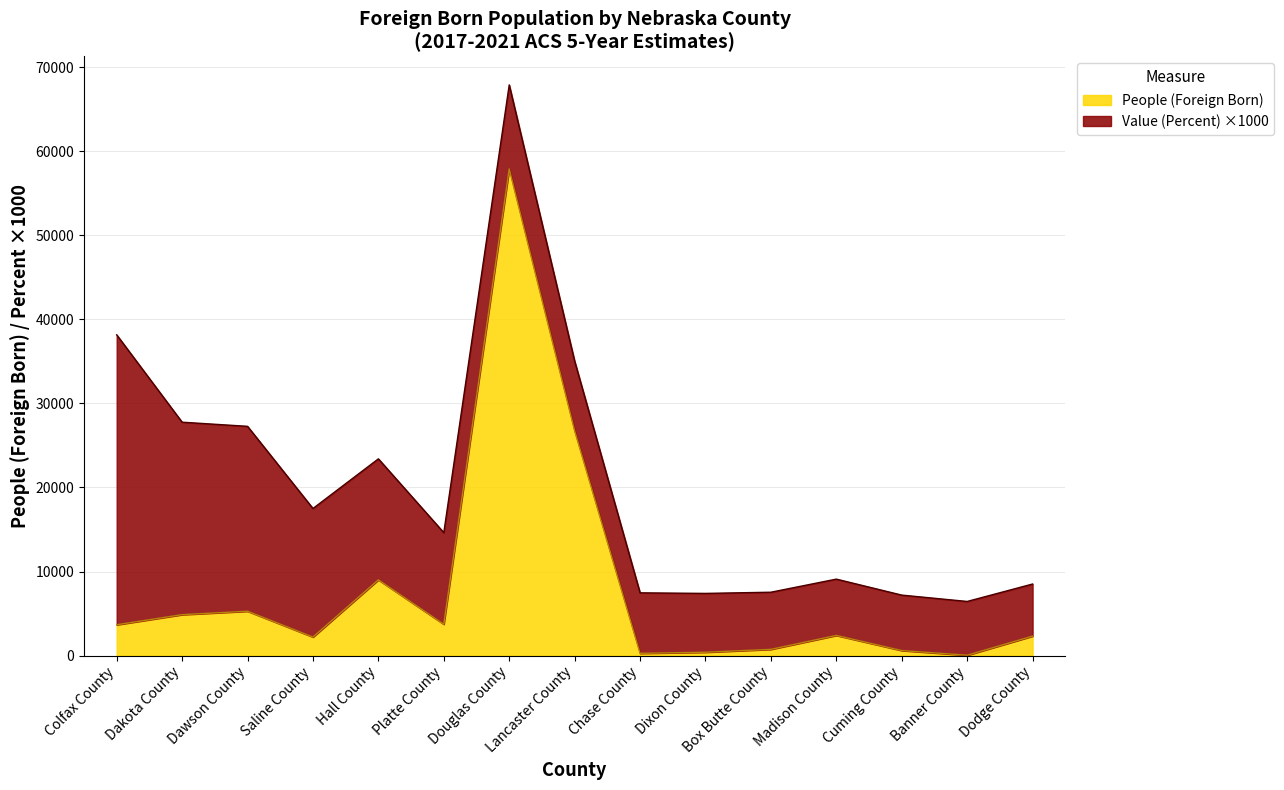

True or false: there are more than 0 points higher than both neighbors.

True